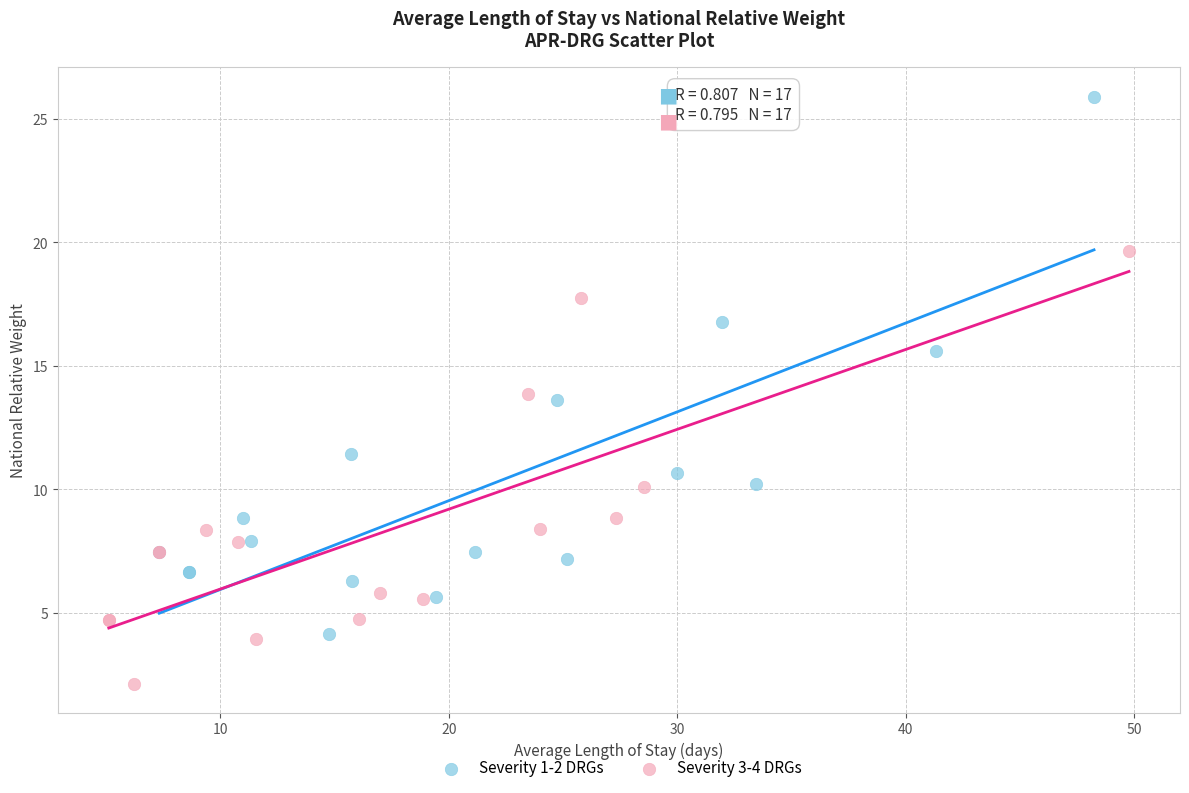

Which series contains the lowest Y value?

Severity 3-4 DRGs